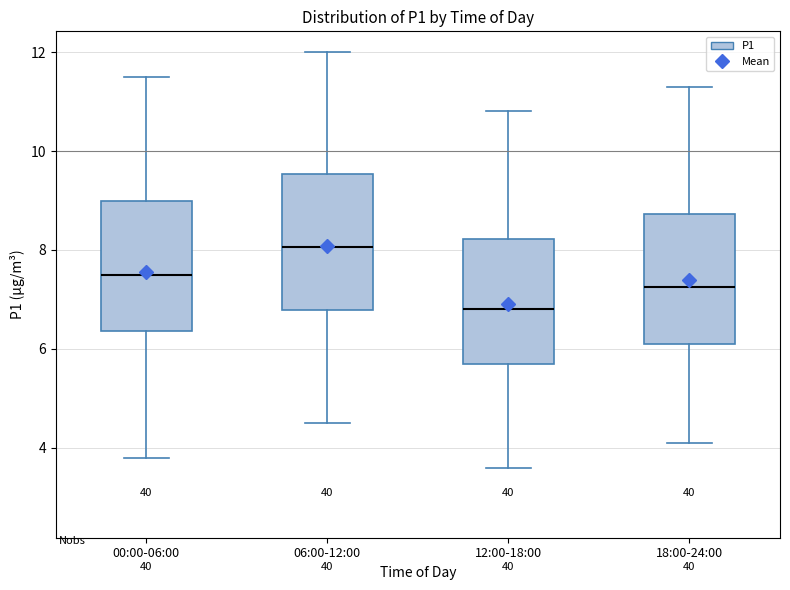

Which box has the highest median line?

06:00-12:00